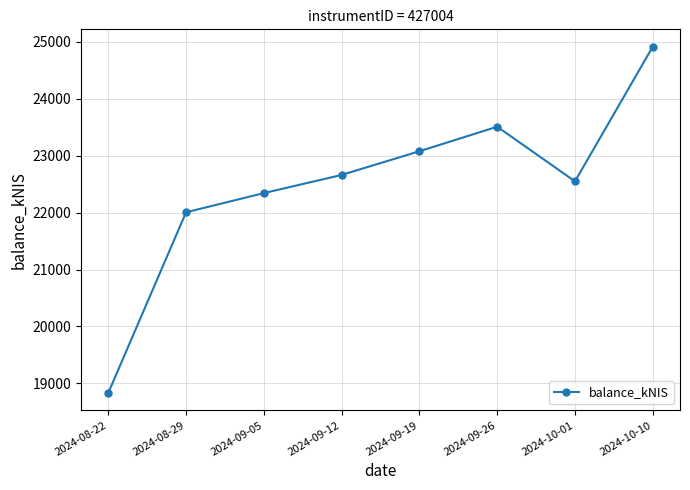

What is the difference between the maximum and minimum values?

6087.7